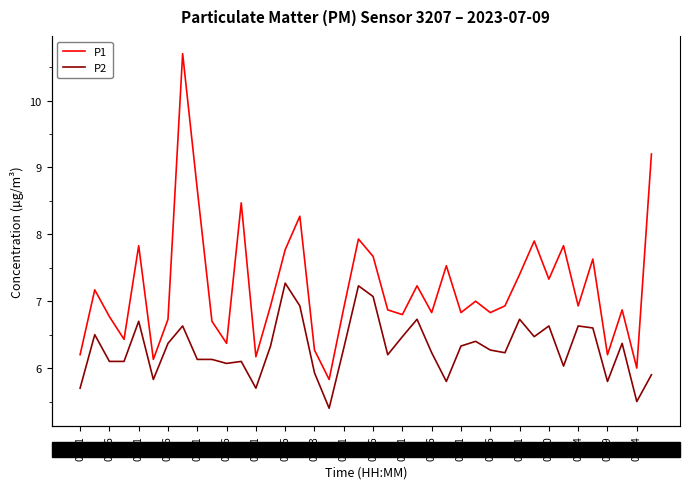

Count the number of categories in the chart.

40